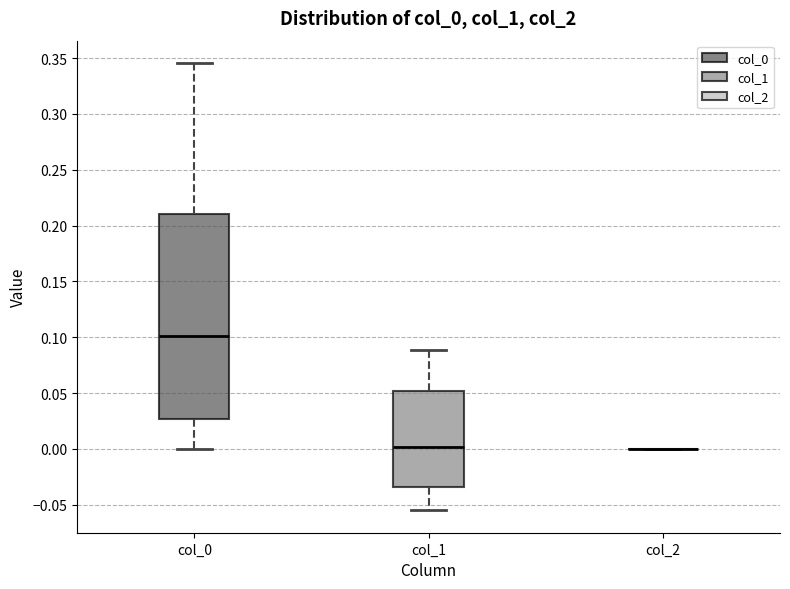

Reading left to right, read every box against the y-axis: the position of its median line, the range the box covers, and the ends of its whiskers. The values are not printed on the chart, so give them approximately, as read against the axis.

col_0: median 0.100, box 0.025 to 0.210, whiskers 0.000 to 0.345
col_1: median 0.000, box -0.035 to 0.050, whiskers -0.055 to 0.090
col_2: box collapsed to a line at 0.000, whiskers 0.000 to 0.000